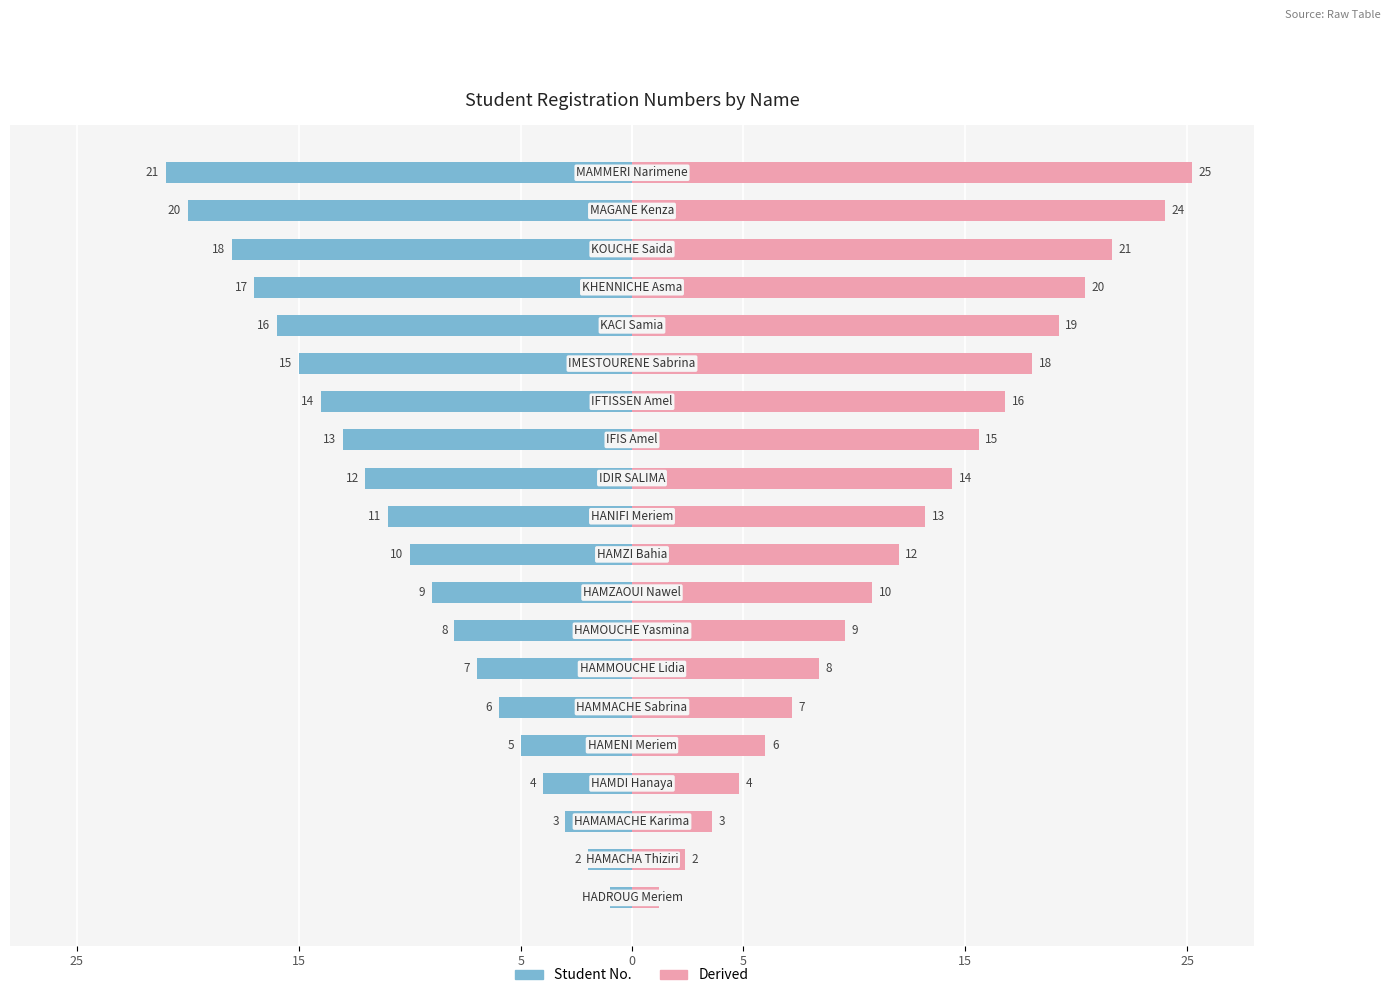

What is the difference between the maximum and minimum values in the Student No. series?

20.0